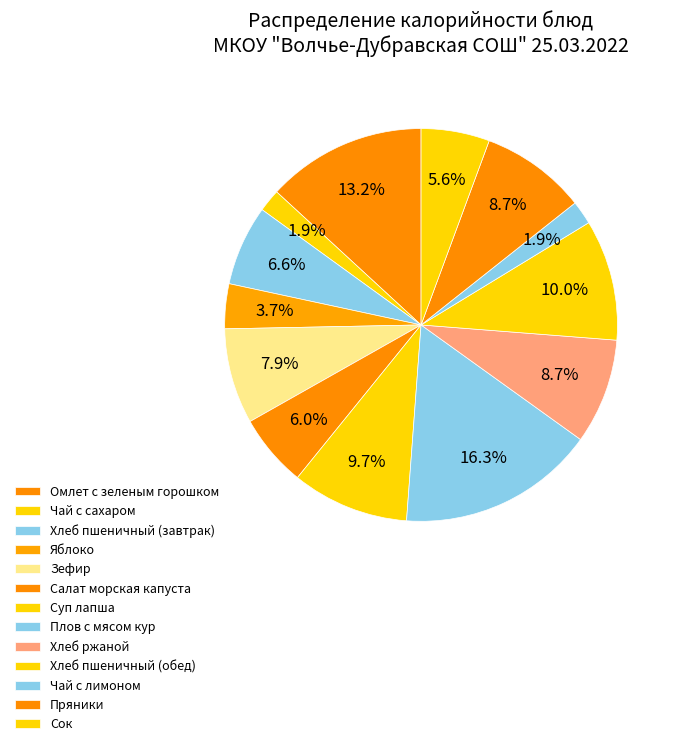

How many segments does this pie chart have?

13